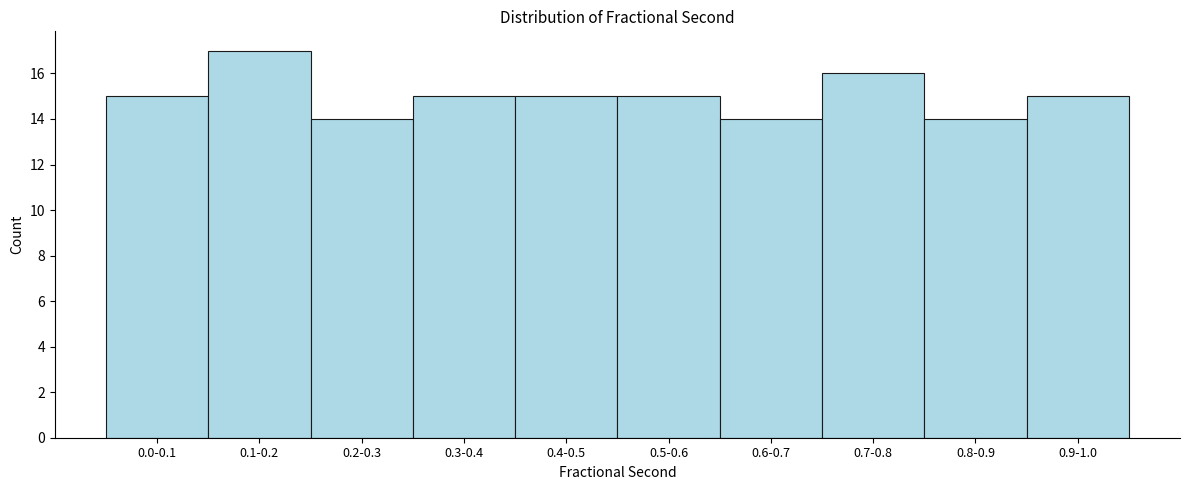

Reading right to left, what are all the values shown in this chart?

15	14	16	14	15	15	15	14	17	15